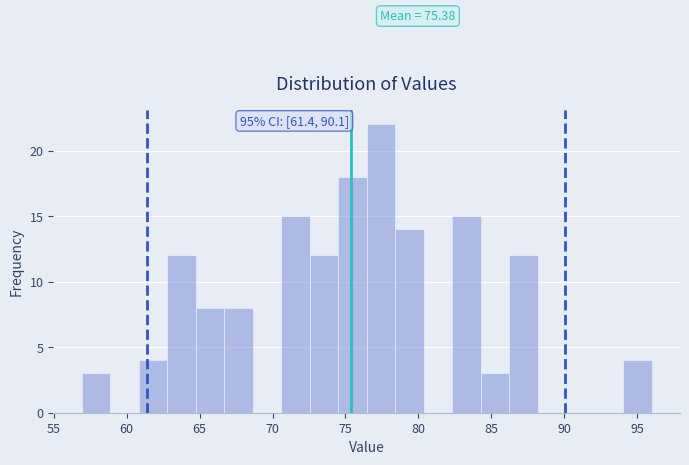

Around what value on the x-axis is the tallest bar? Give the approximate position of its centre, as read against the axis.

77.5